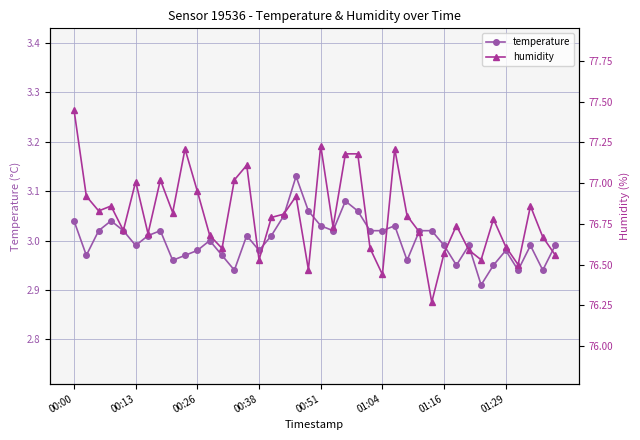

True or false: temperature and humidity intersect in this chart.

False